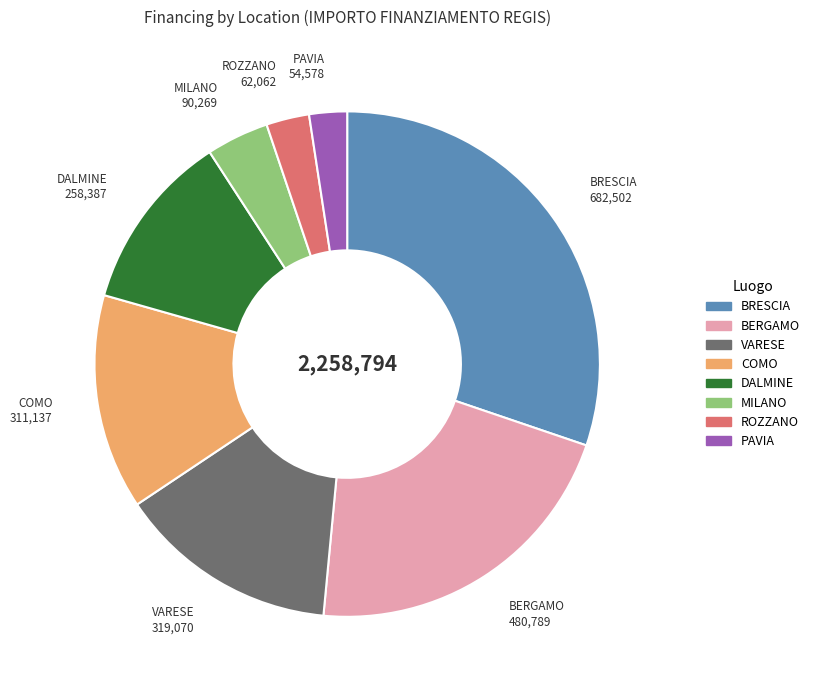

Is there a majority slice in this chart?

No